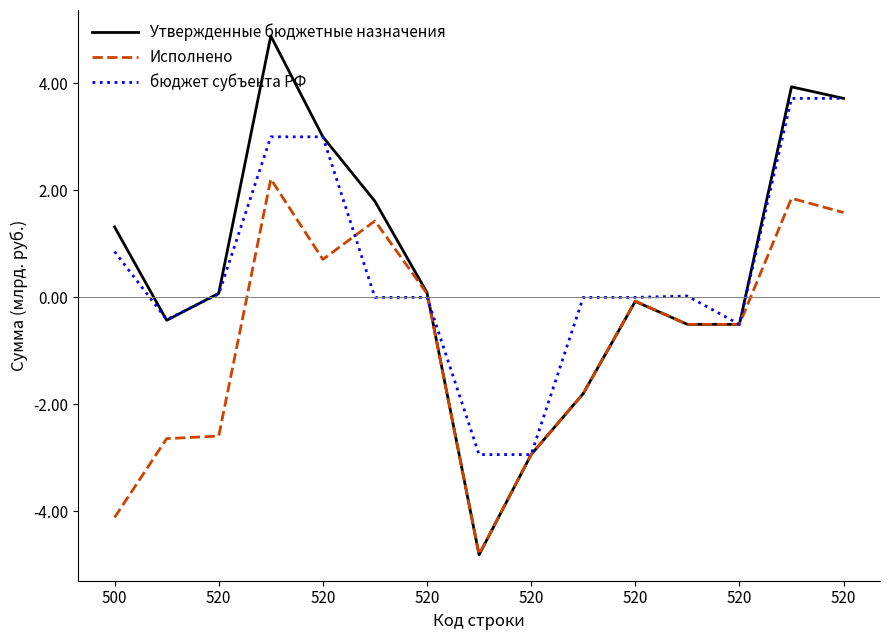

What is the maximum value shown in the chart?

4.9